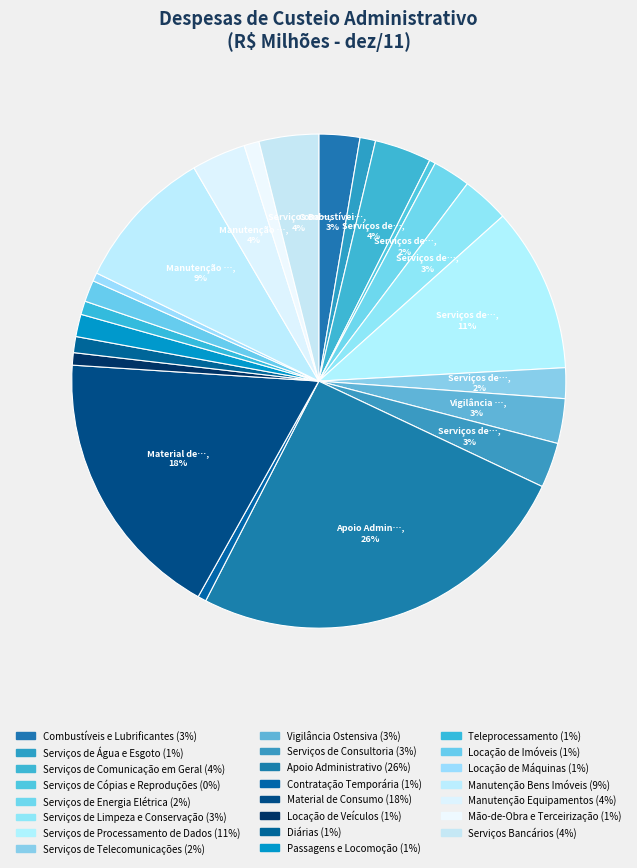

What is the change in value from Serviços de Consultoria to Locação de Máquinas?

-257.0